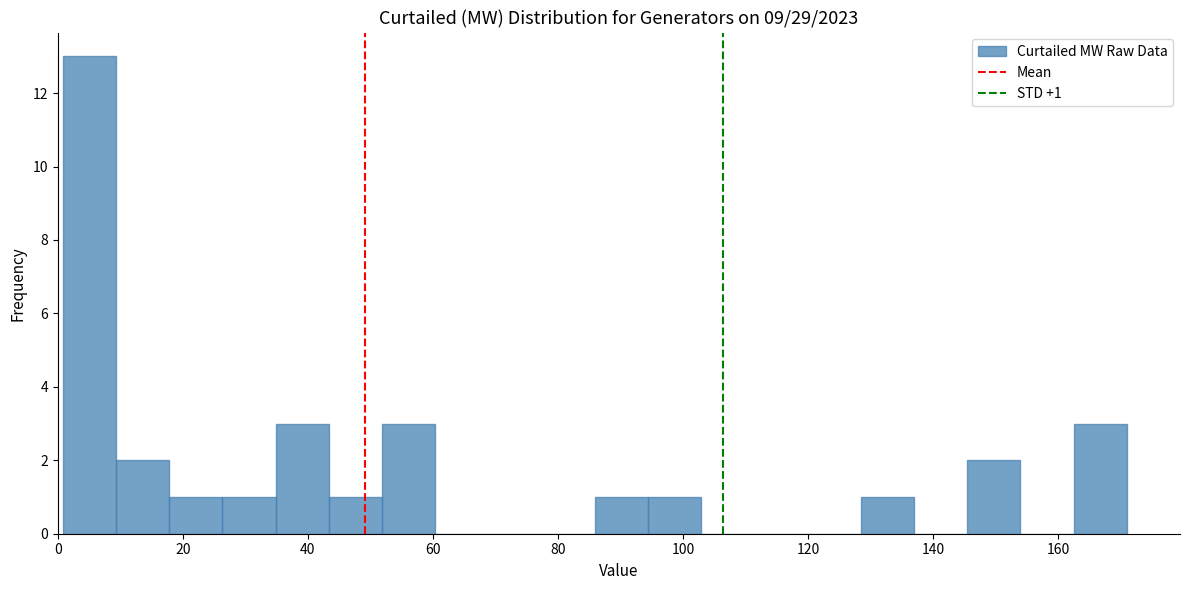

Over which range of the x-axis is the bar tallest?

0 to 10